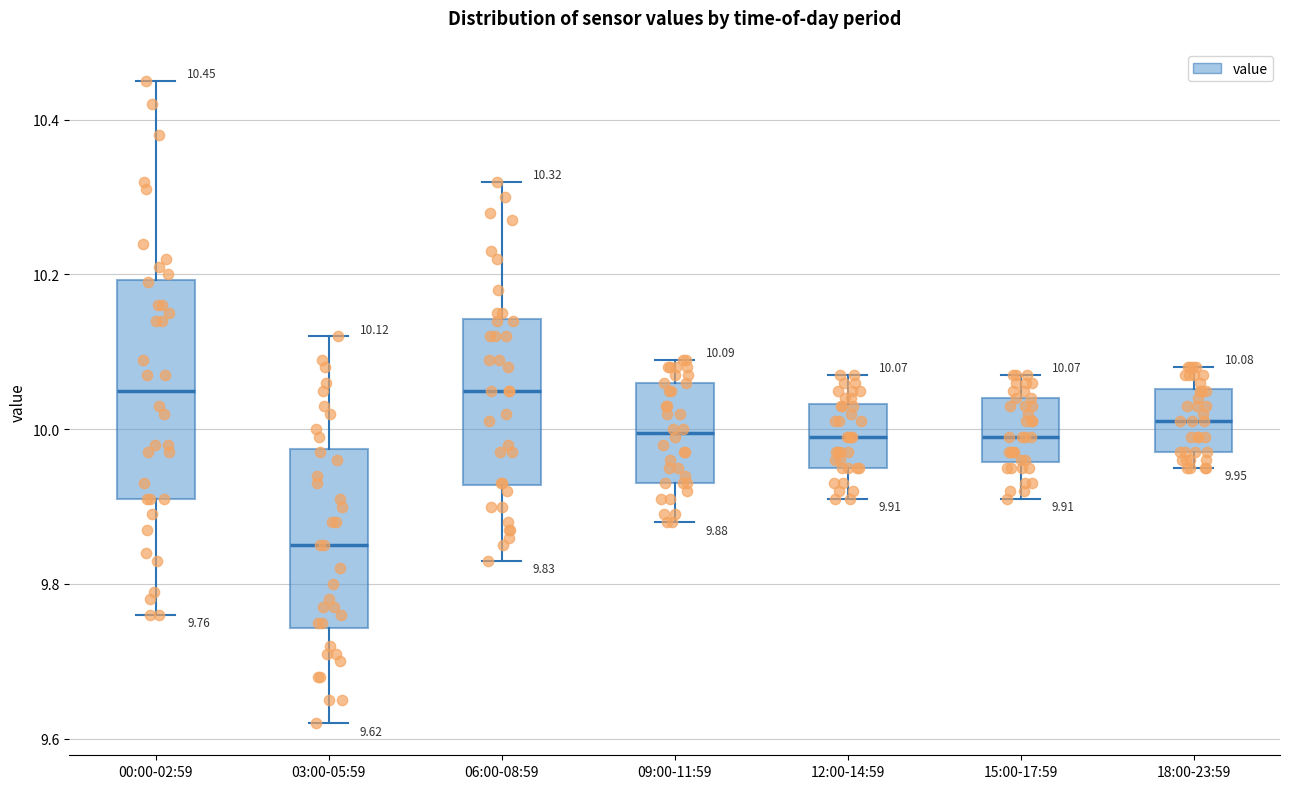

Which box is the tallest, from its lower edge to its upper edge?

00:00-02:59